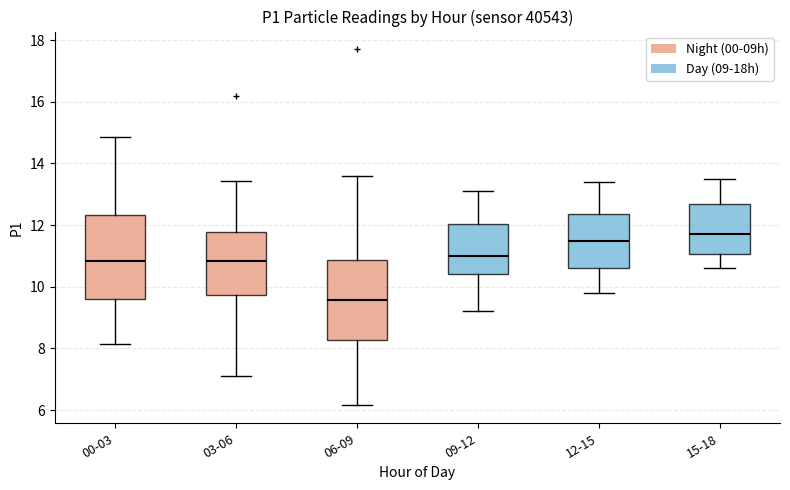

Where is the upper edge of the box for 15-18 on the y-axis? The values are not printed on the chart, so give them approximately, as read against the axis.

12.8